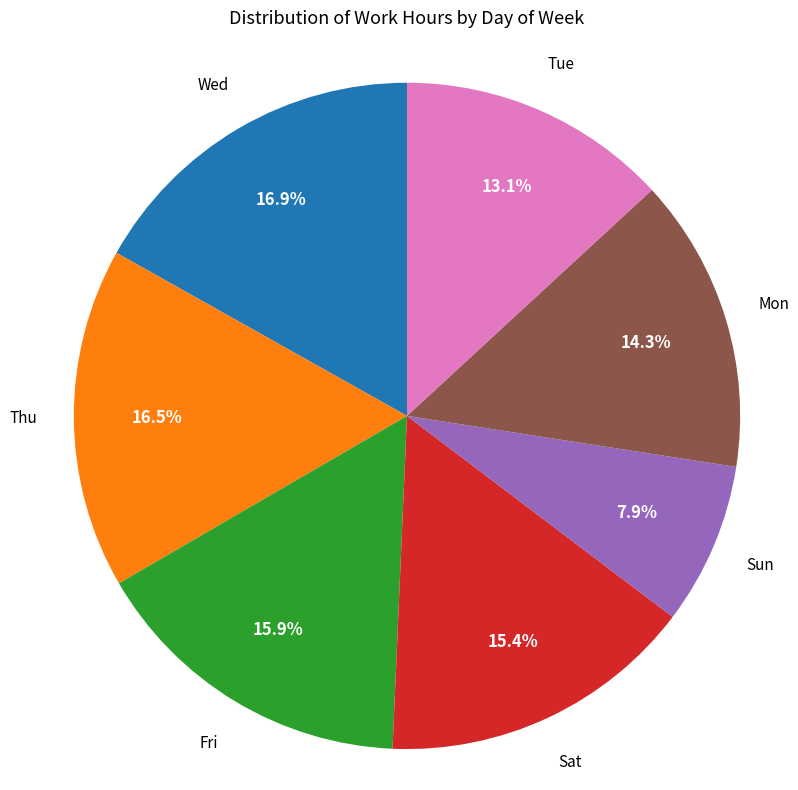

What is the smallest slice in the pie chart?

Sun